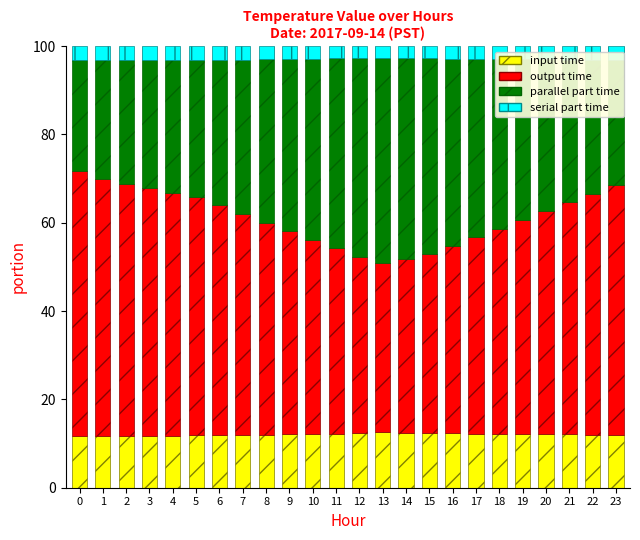

How many bars are there in total?

24